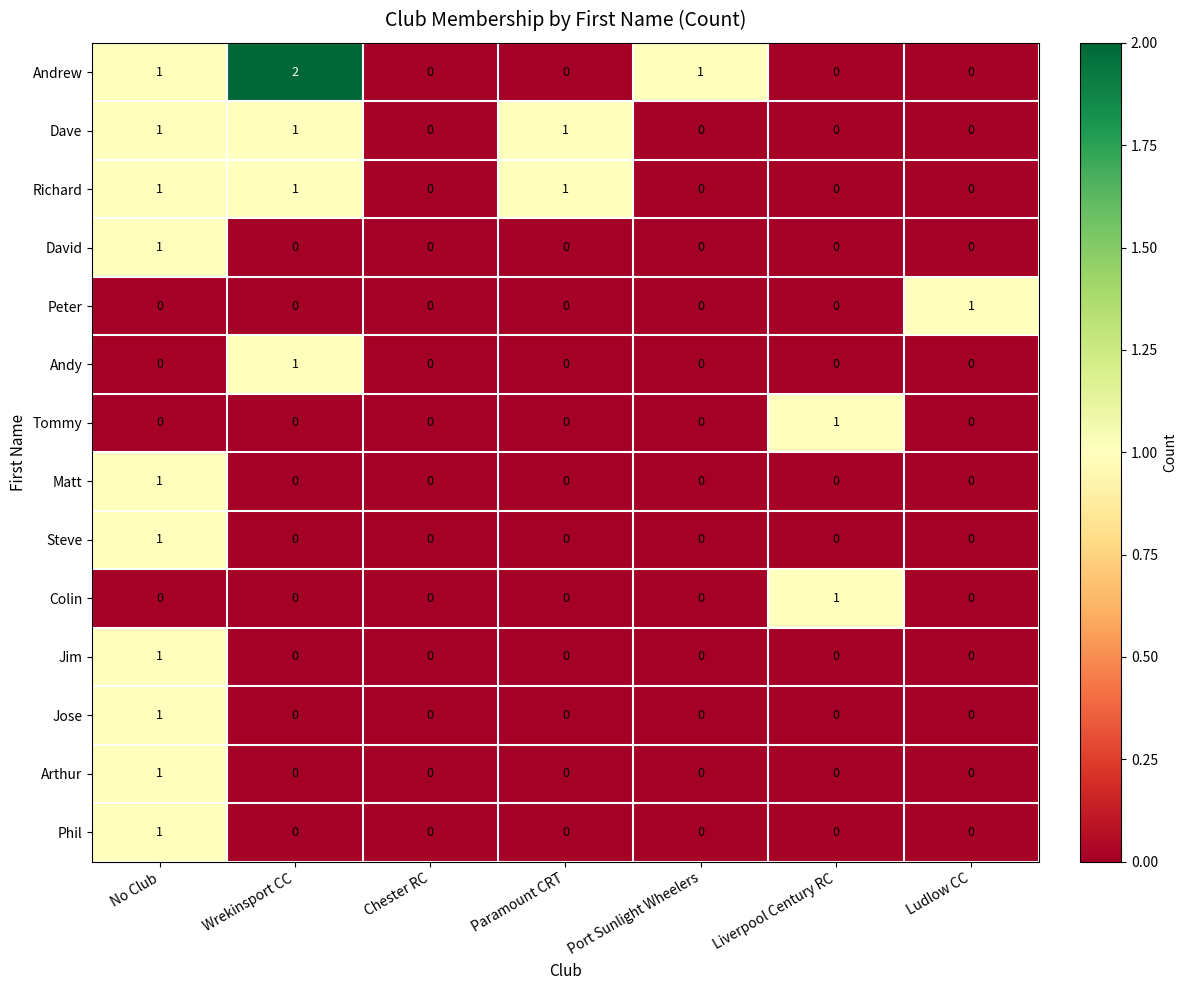

Is it true that Andy equals 0 at No Club?

True